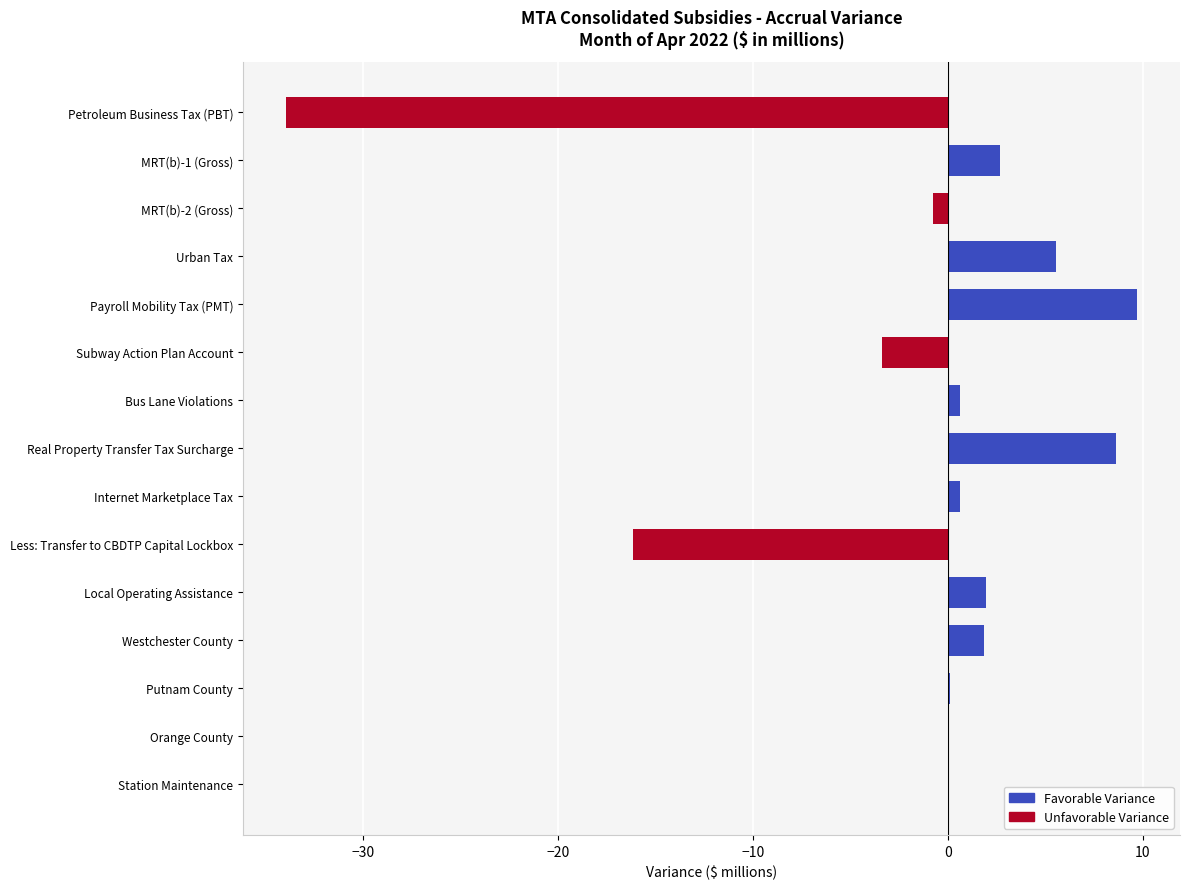

The chart shows a value of 9.7 at Payroll Mobility Tax (PMT). True or false?

True